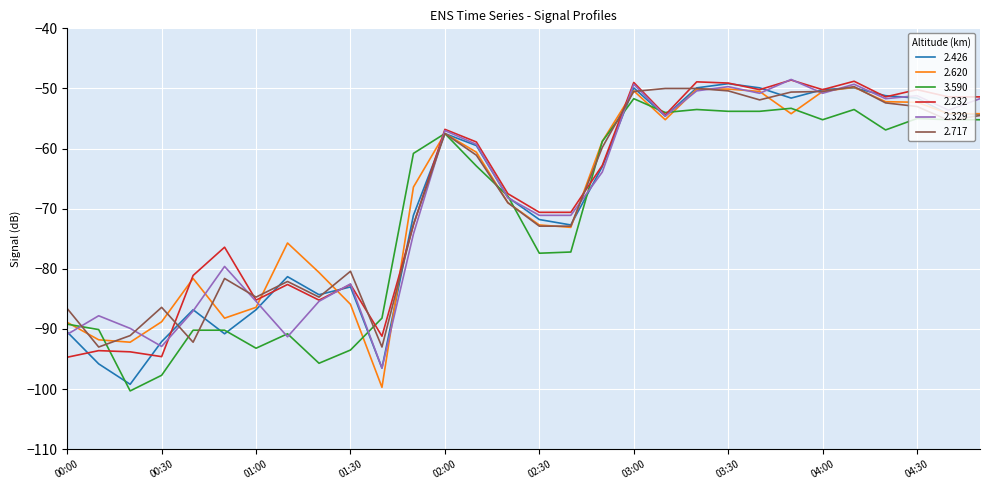

Does the chart display data point markers on the line(s)?

No